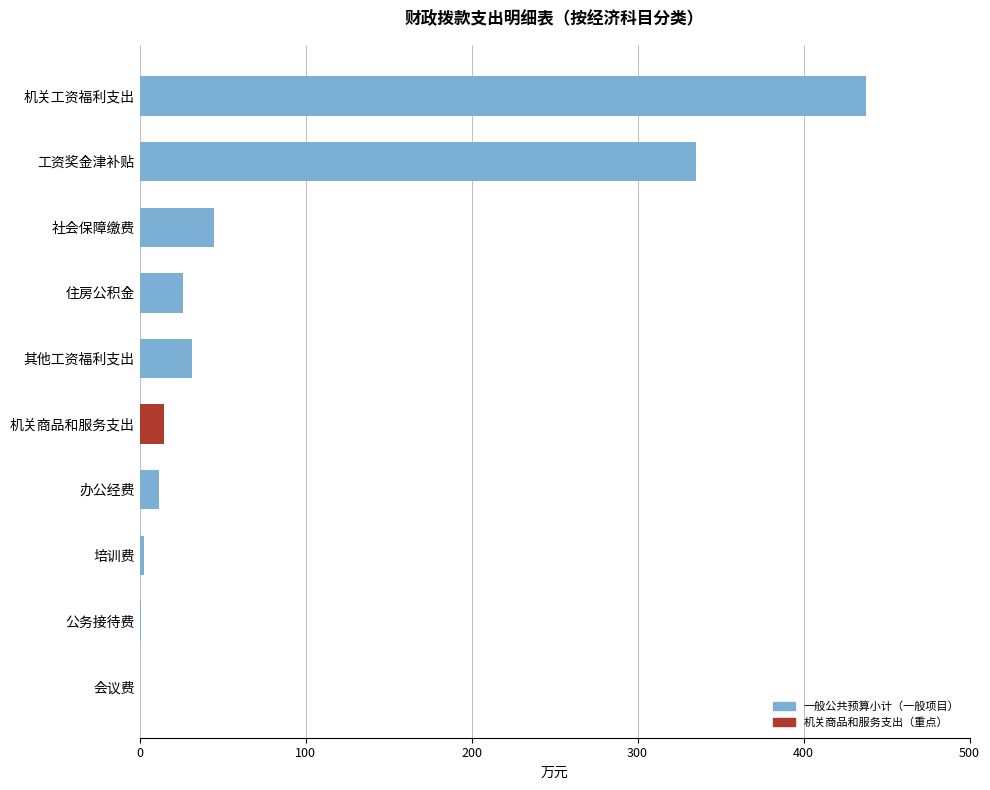

At which category does the chart reach its peak across all series?

机关工资福利支出